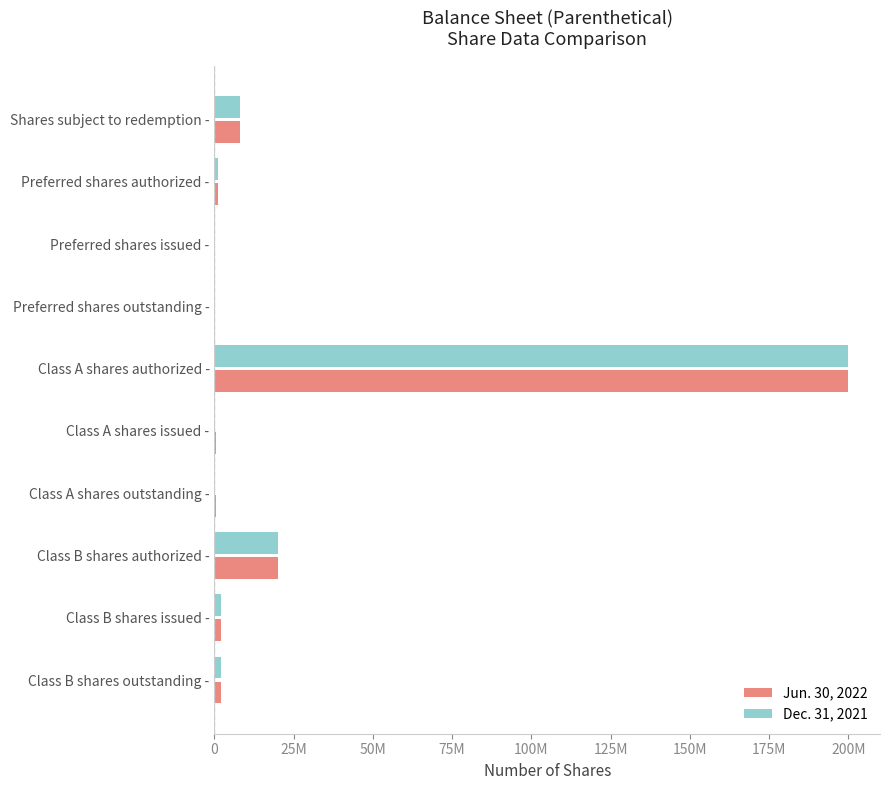

What are all the series names shown in the legend?

Jun. 30, 2022, Dec. 31, 2021